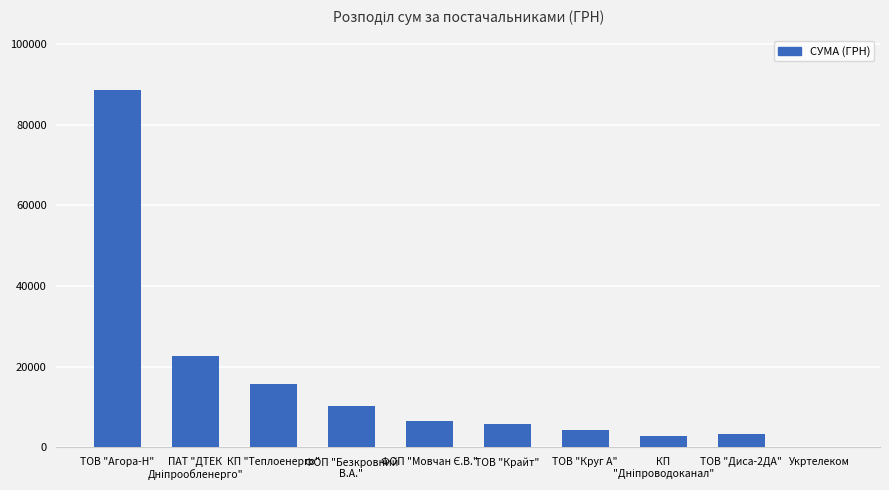

What is the sum of all values?

159869.7